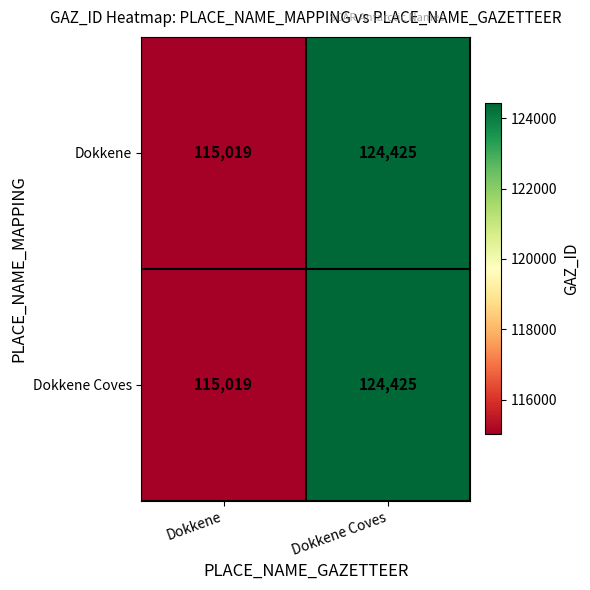

How many distinct data groups are displayed?

2